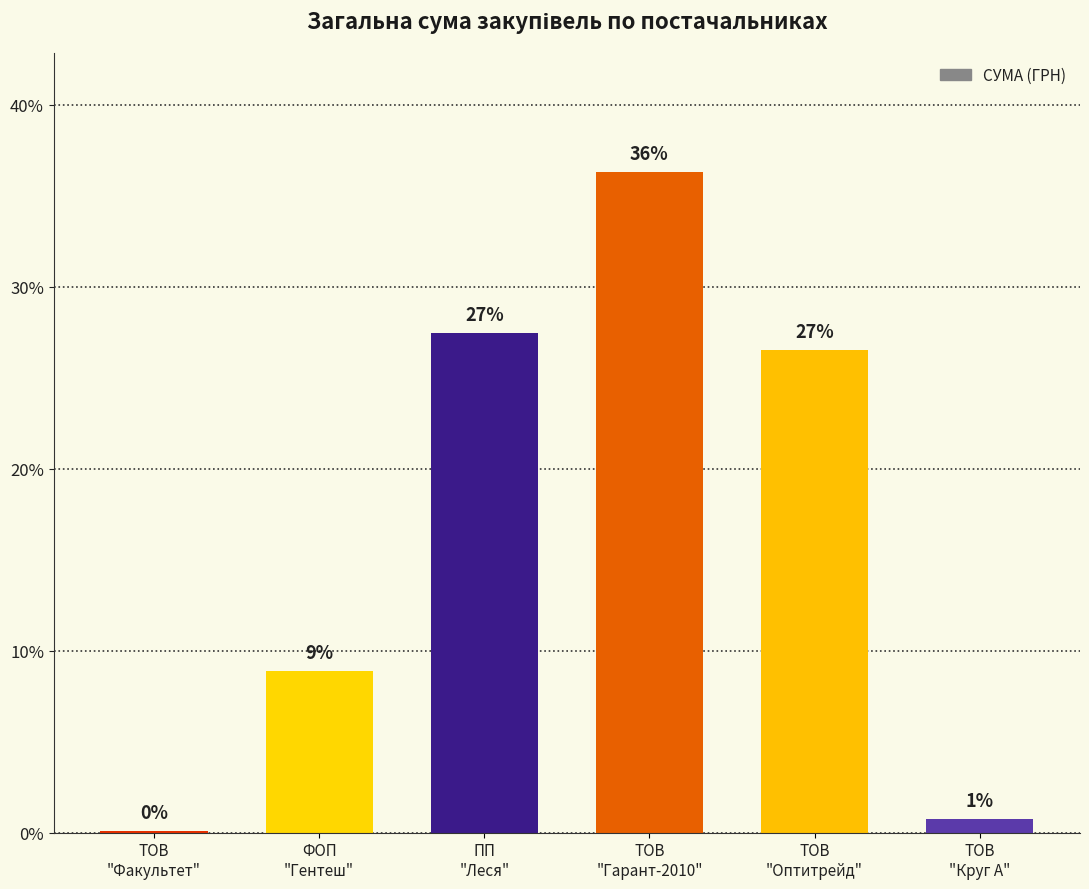

At which category does the chart reach its minimum across all series?

ТОВ
"Факультет"